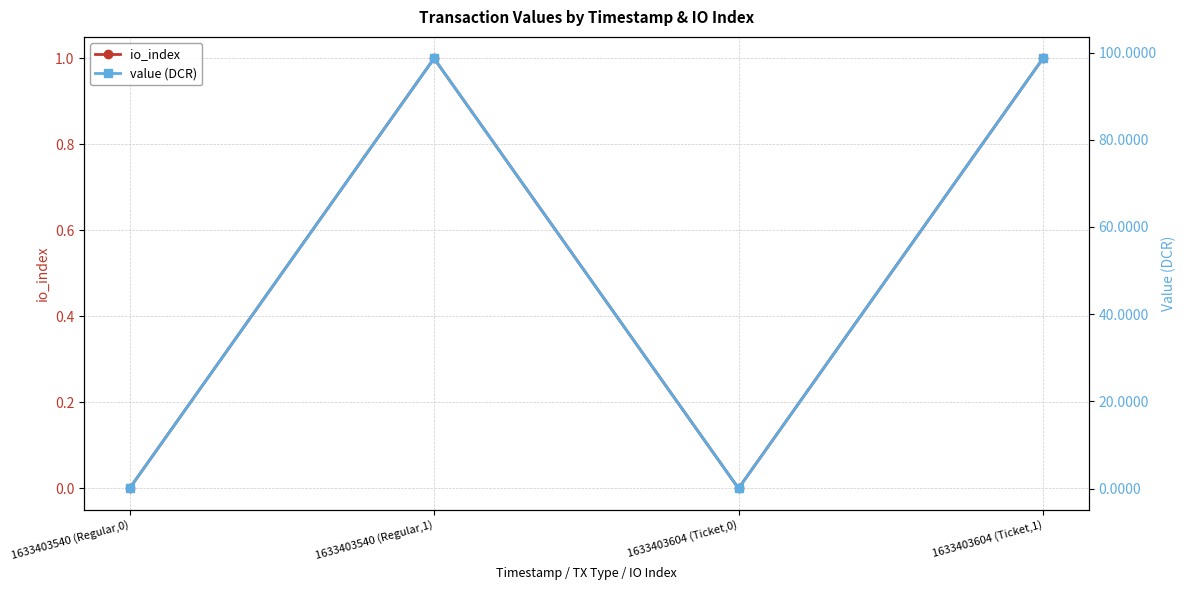

Which series has the largest total across all categories?

value (DCR)